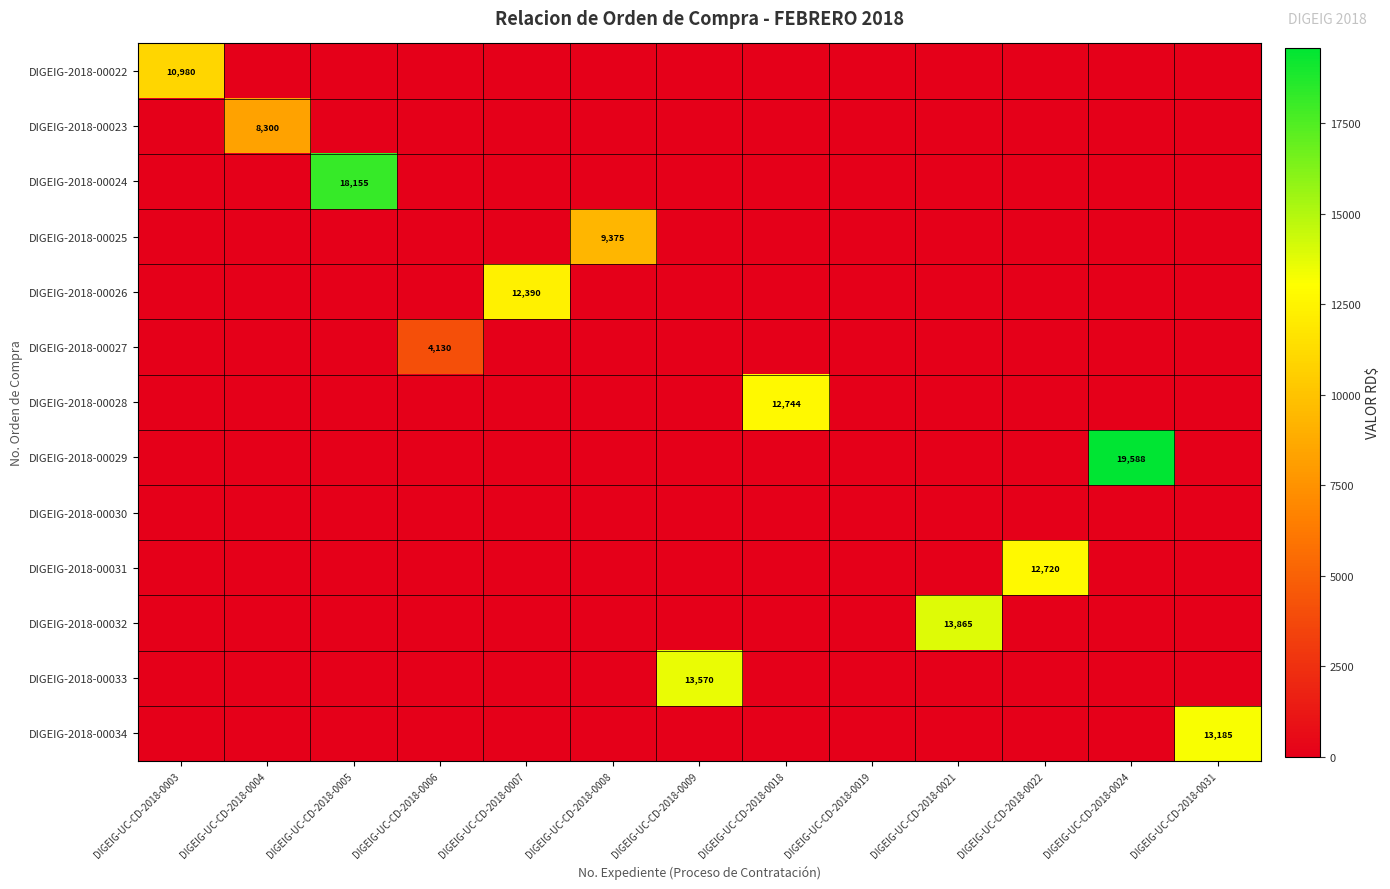

At how many categories does at least one series exceed 1042?

12